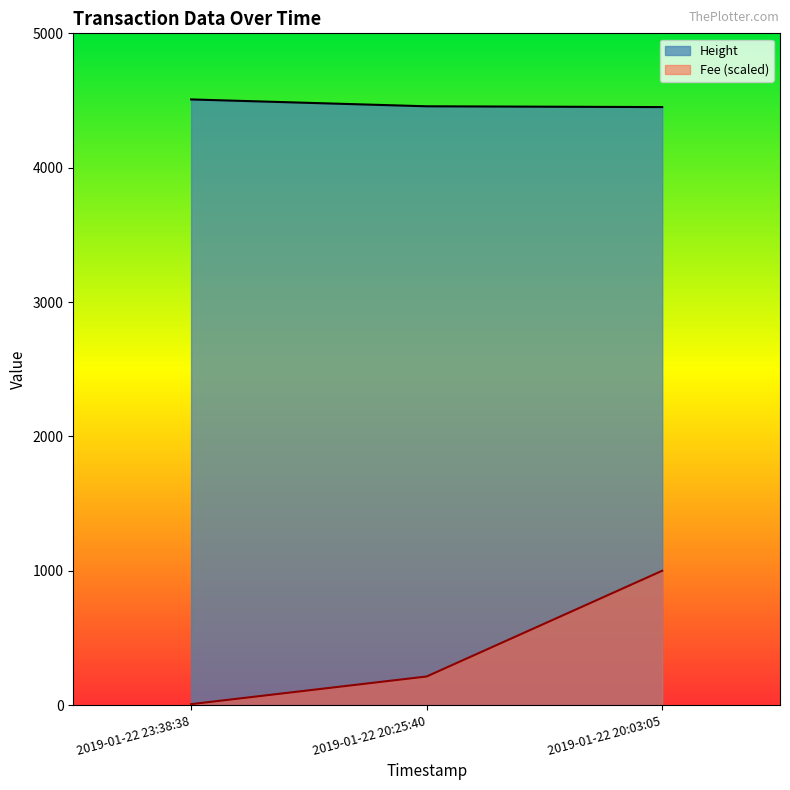

The Fee (scaled) series shows 373.0 at 2019-01-22 20:25:40. True or false?

False